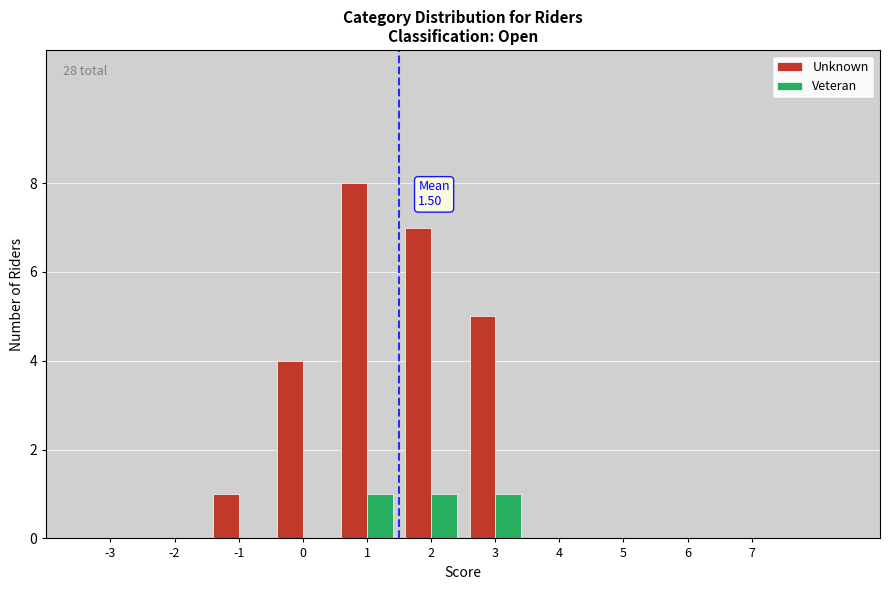

Reading left to right, list all the values displayed in this chart.

Unknown: -3=0	-2=0	-1=1	0=4	1=8	2=7	3=5	4=0	5=0	6=0	7=0
Veteran: -3=0	-2=0	-1=0	0=0	1=1	2=1	3=1	4=0	5=0	6=0	7=0